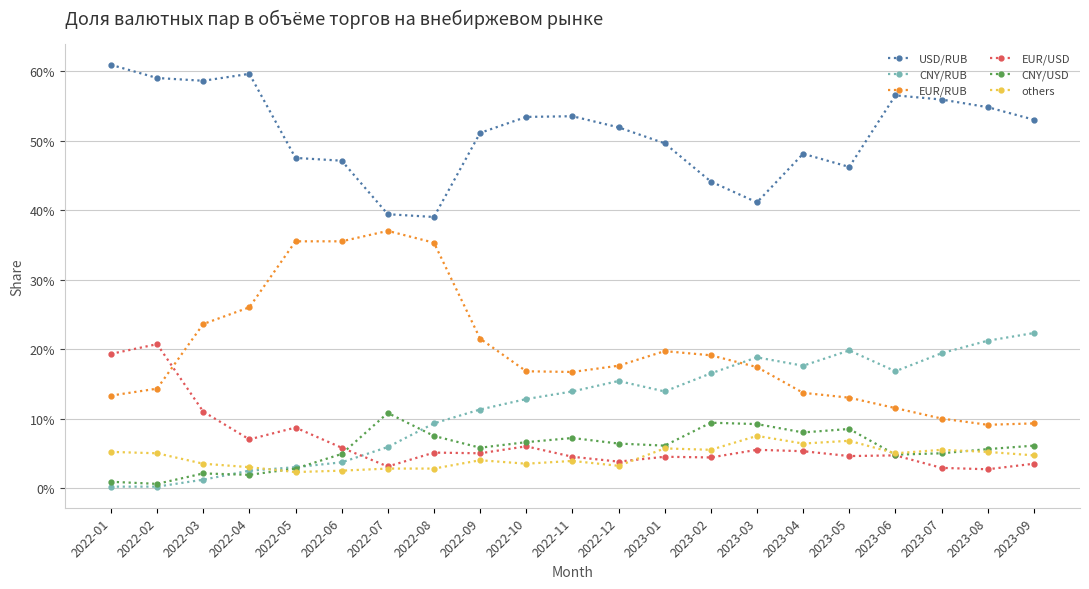

What position from the right is 2023-01?

9